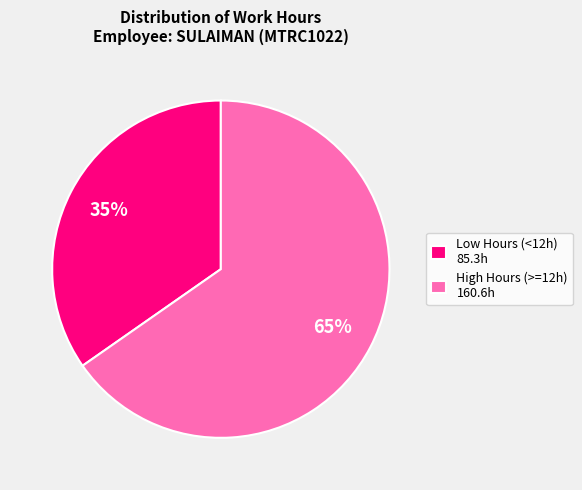

Which slice is the smallest?

Low Hours (<12h) 85.3h